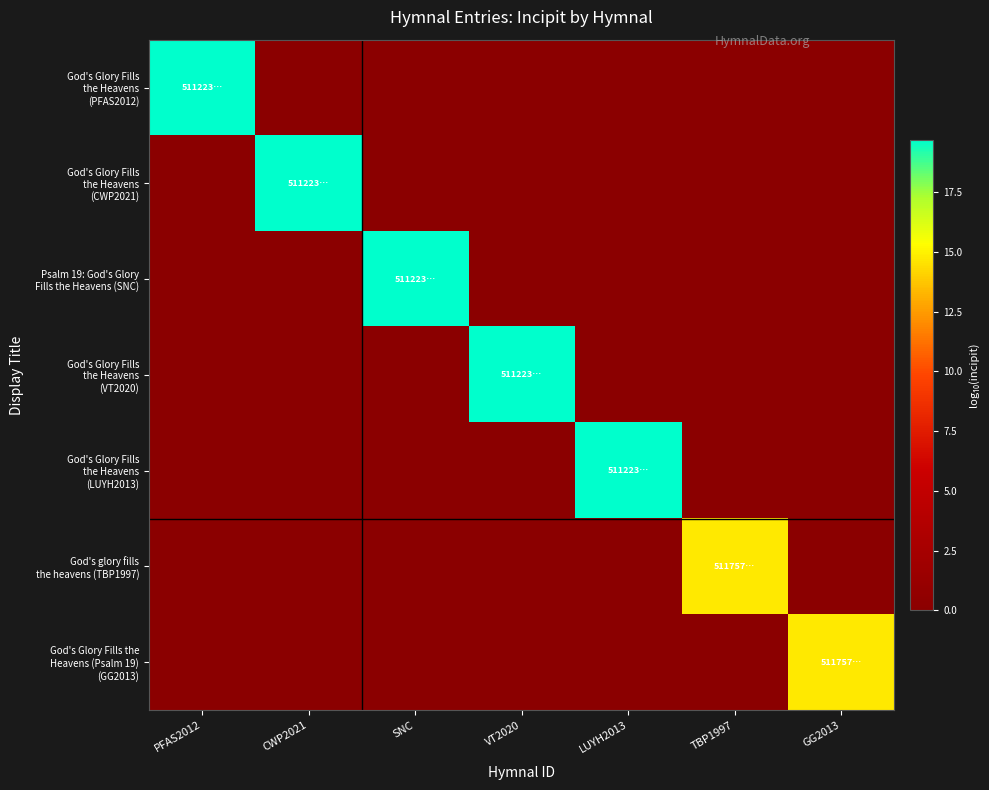

Which series has the largest range (max minus min)?

God's Glory Fills the Heavens (PFAS2012)